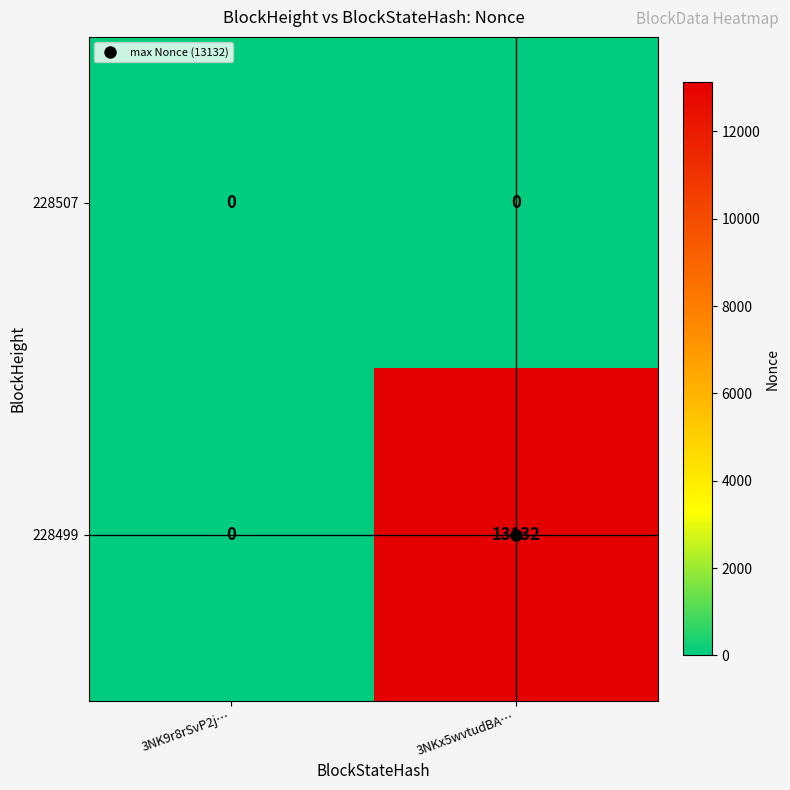

Between 3NK9r8rSvP2j… and 3NKx5wvtudBA…, which series saw the biggest shift?

228499